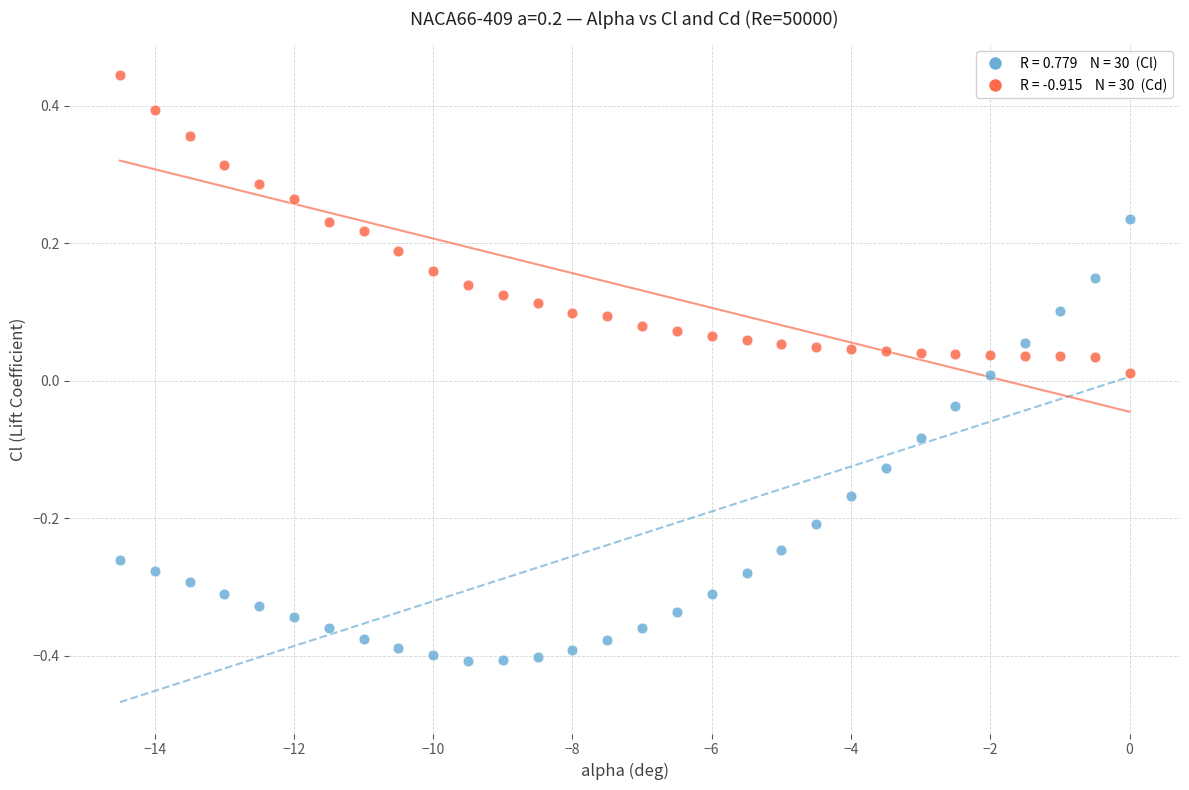

Across all data points, what is the range of X values (max minus min)?

14.5